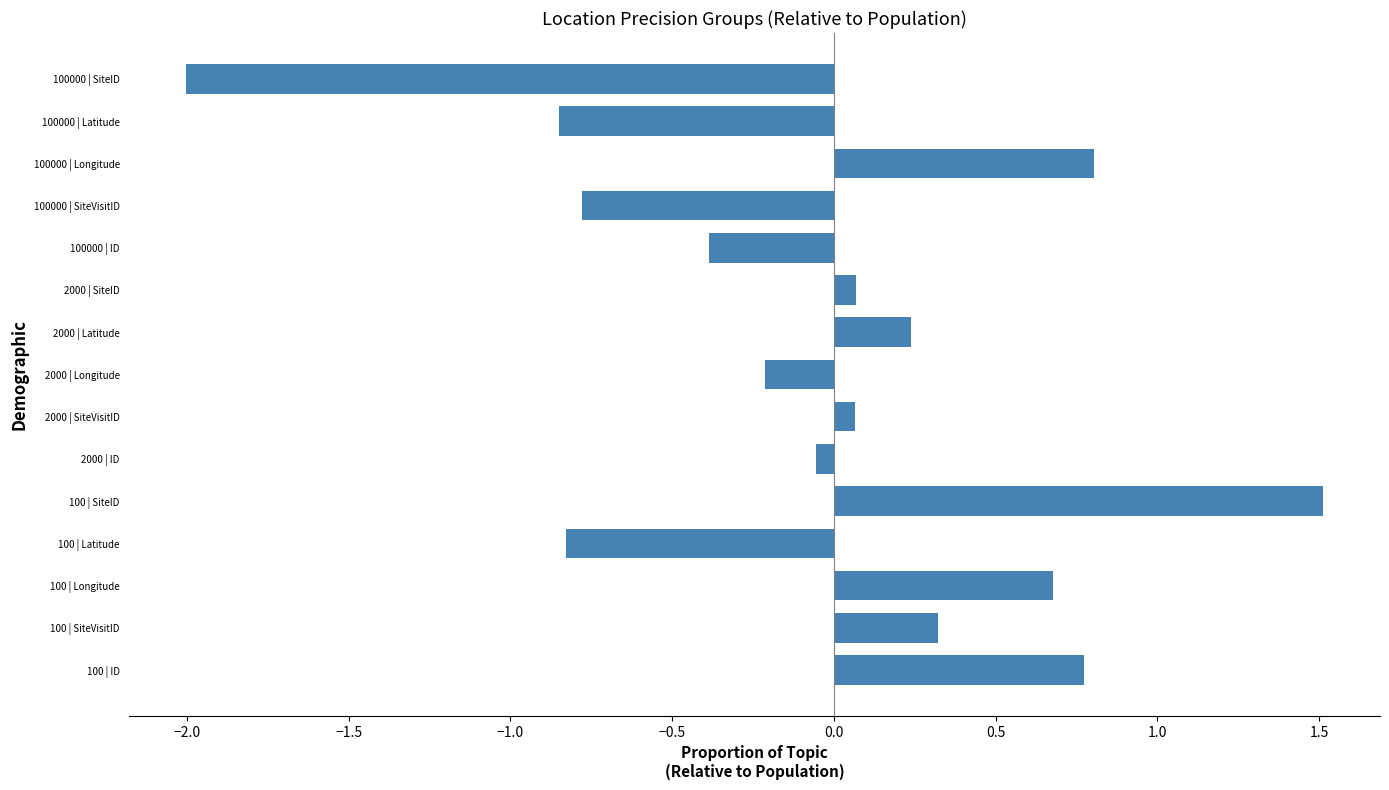

What is the sum of all values?

-0.6